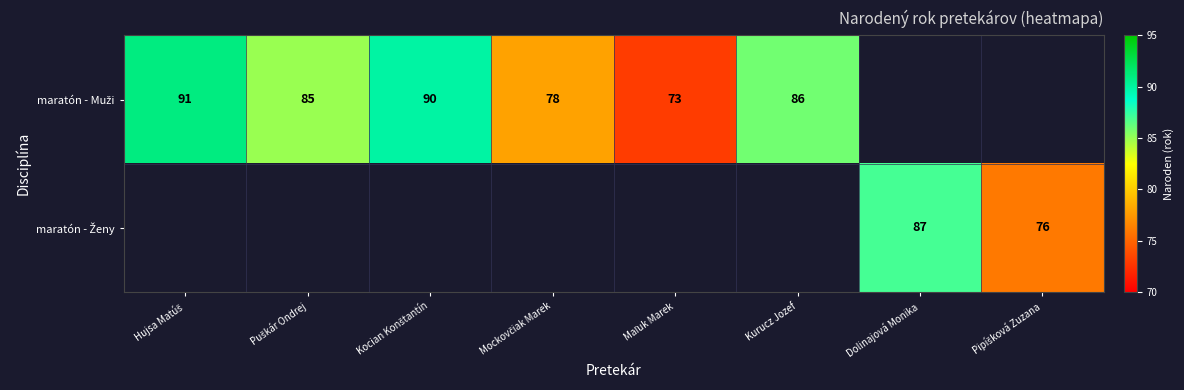

Rank the series at Puškár Ondrej from highest to lowest value.

maratón - Muži, maratón - Ženy